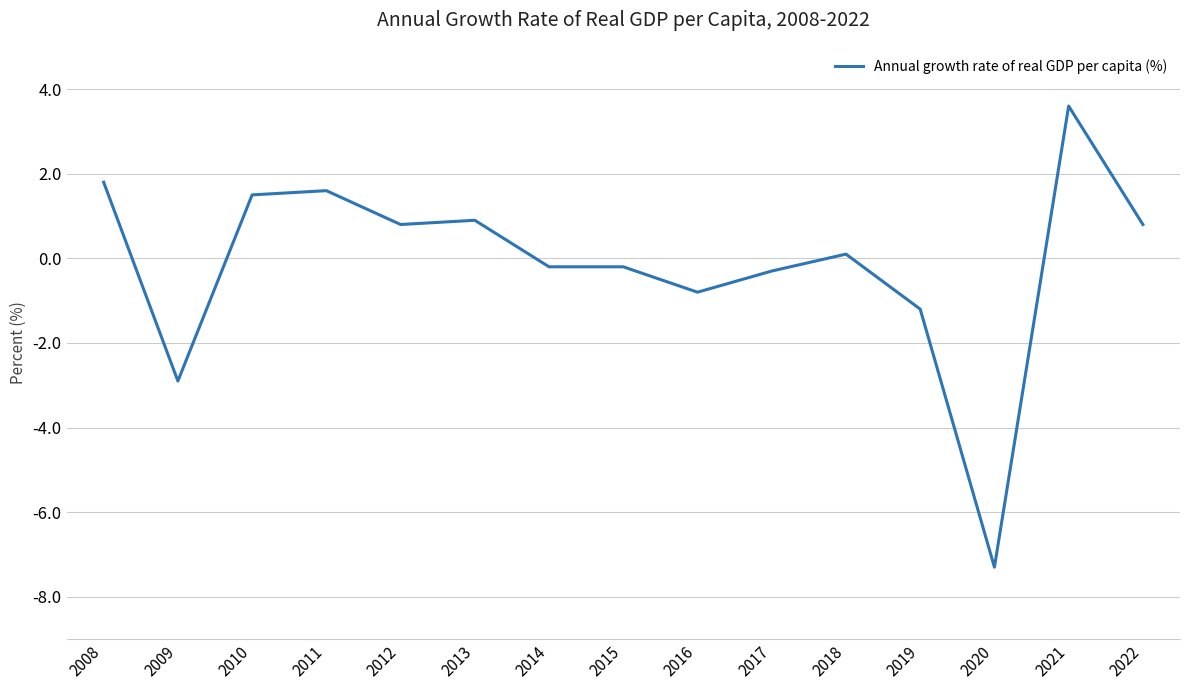

What is the difference between the values at 2011 and 2013?

0.7